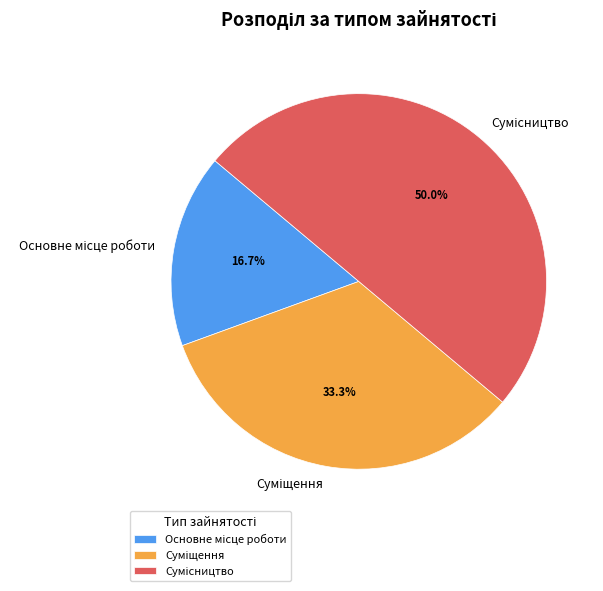

Count the number of slices in the pie.

3